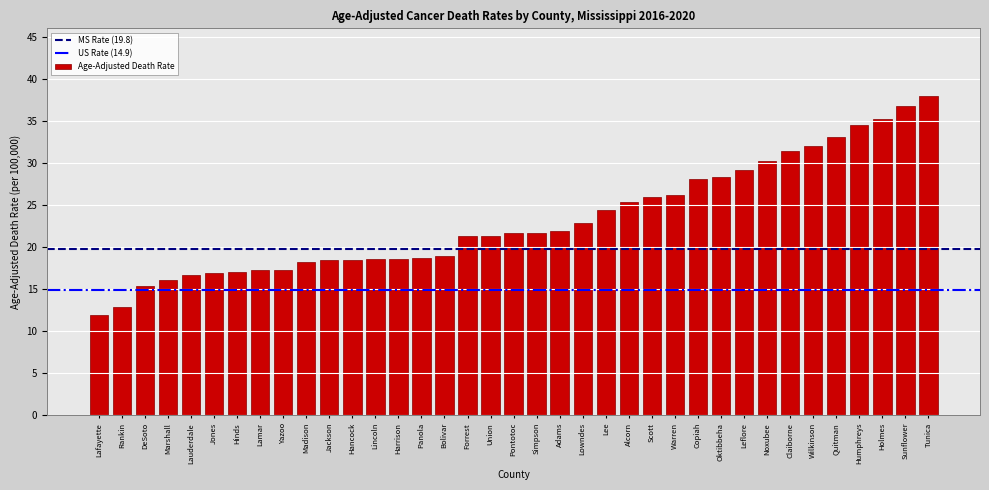

Is it true that the value at Sunflower is 36.8?

True